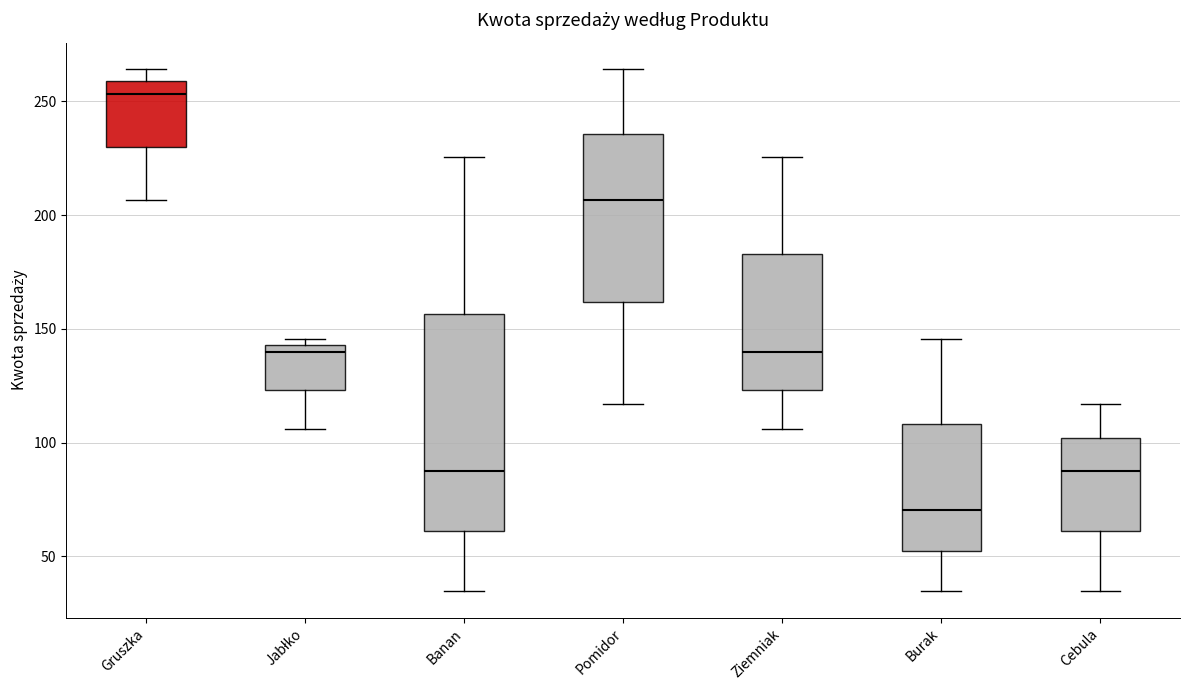

Which box's median line is the highest?

Gruszka